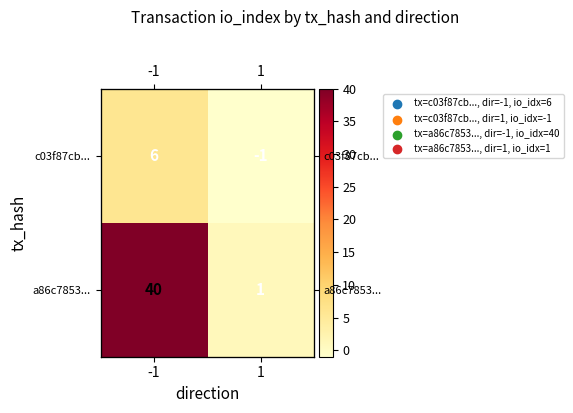

Between -1 and 1, which is larger?

-1